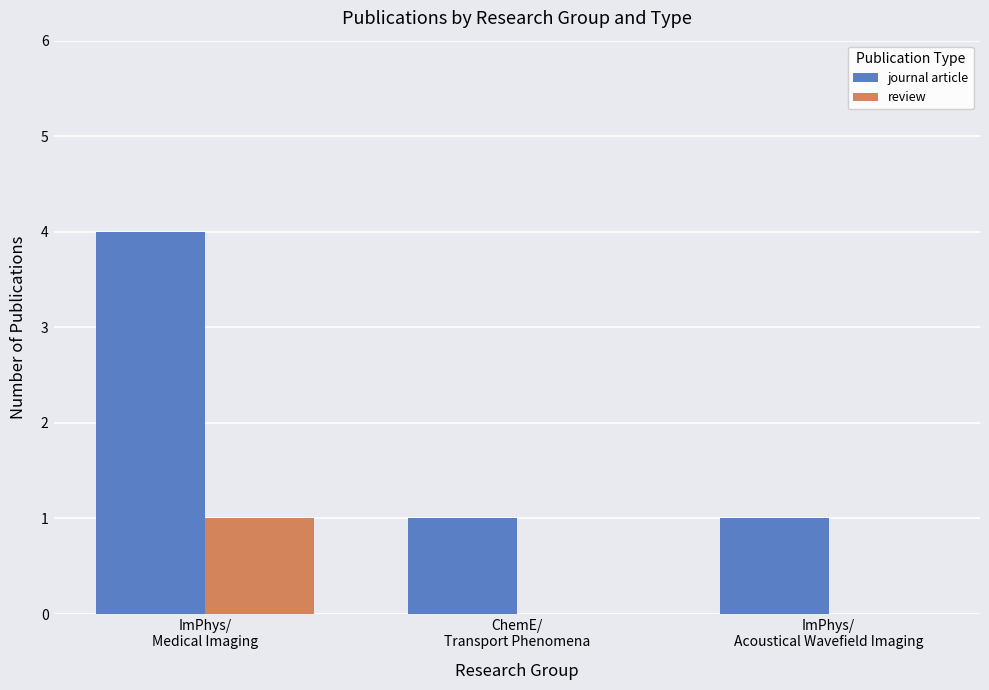

Which series has the largest total across all categories?

journal article